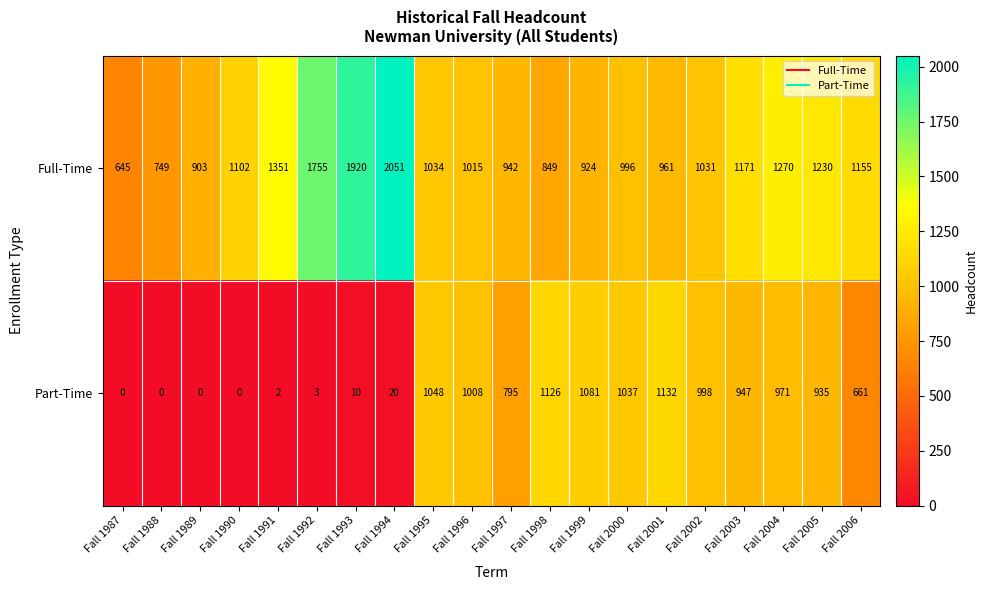

Which series has the largest total across all categories?

Full-Time